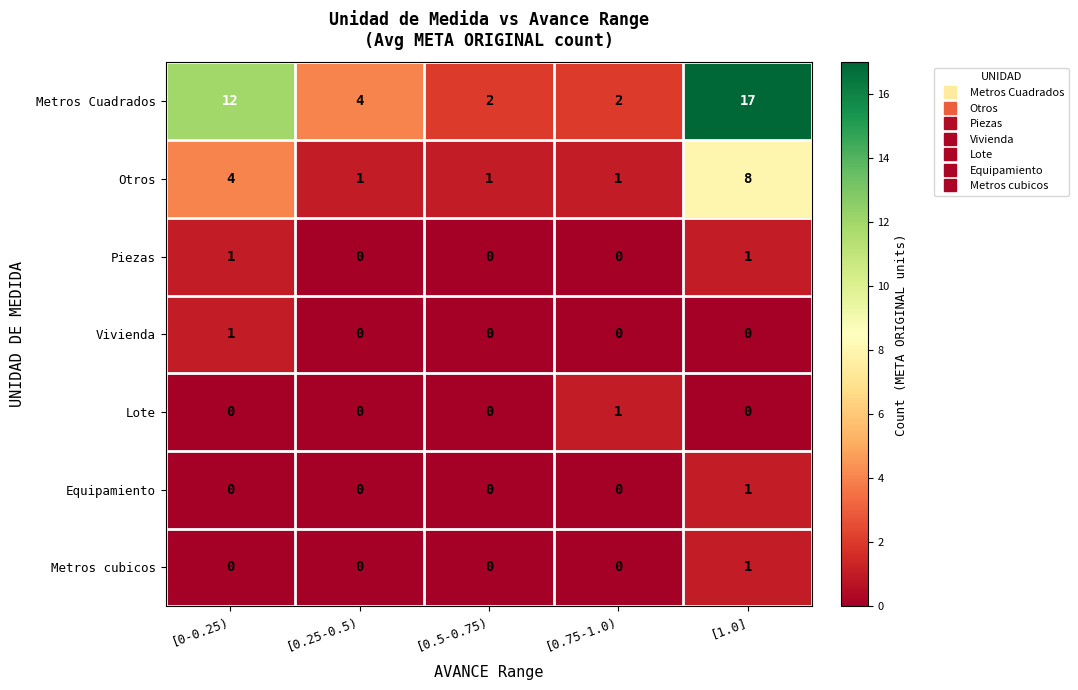

How many Otros values are between 1 and 4?

4